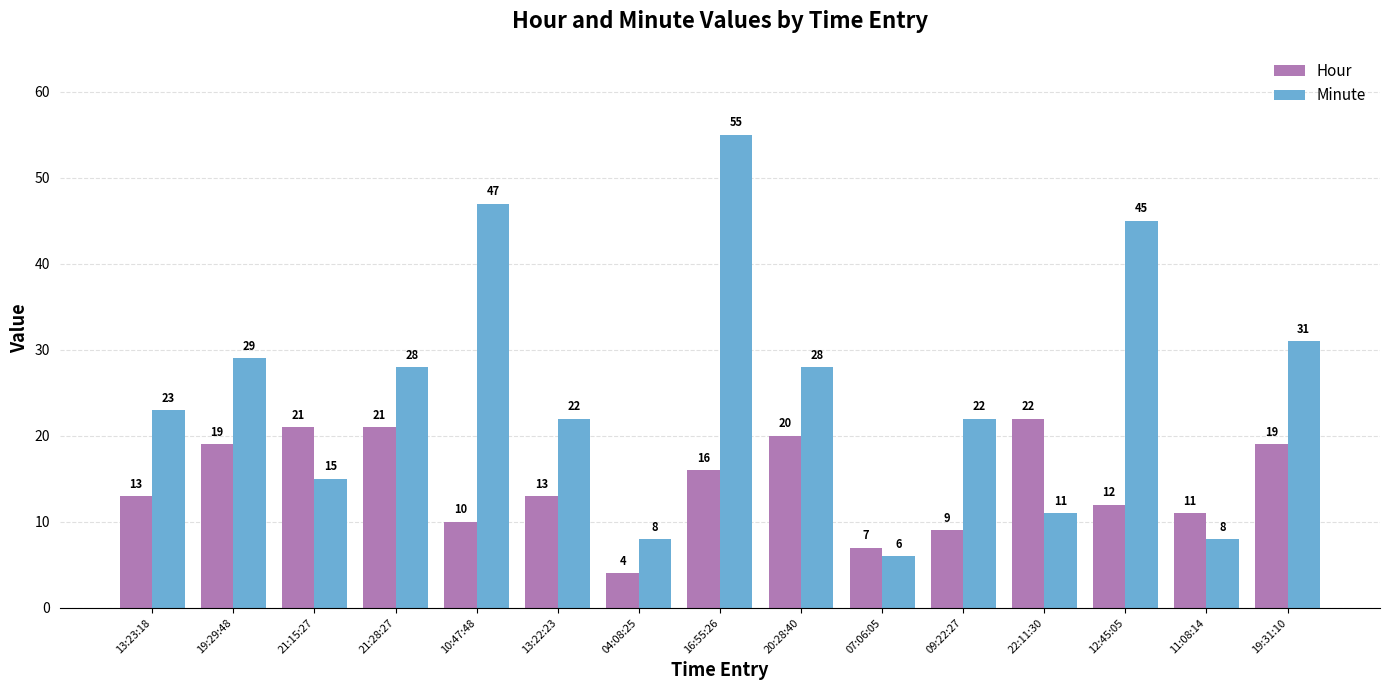

Rank the series by their average value, from lowest to highest.

Hour, Minute